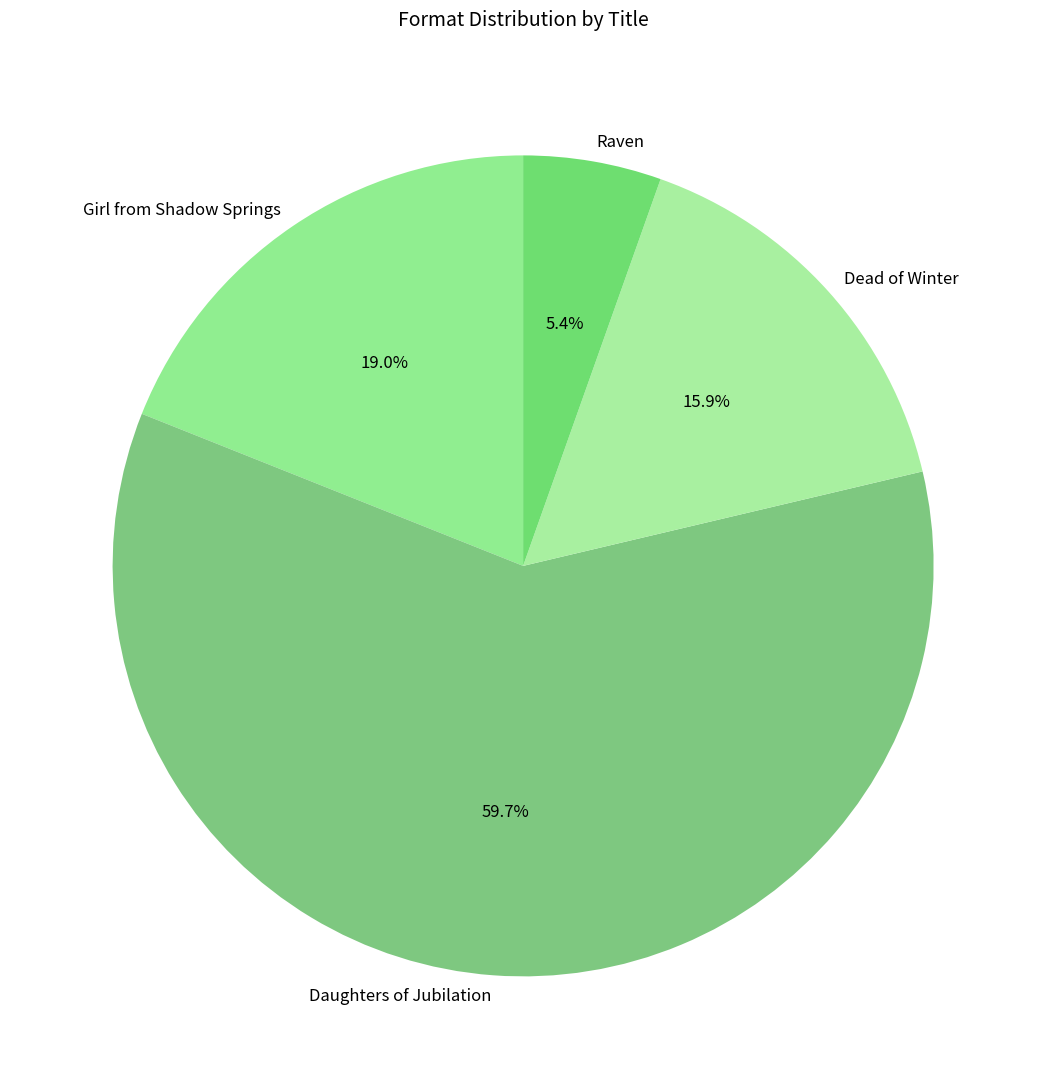

Approximately how many times larger is the value at Girl from Shadow Springs compared to Daughters of Jubilation?

0.3